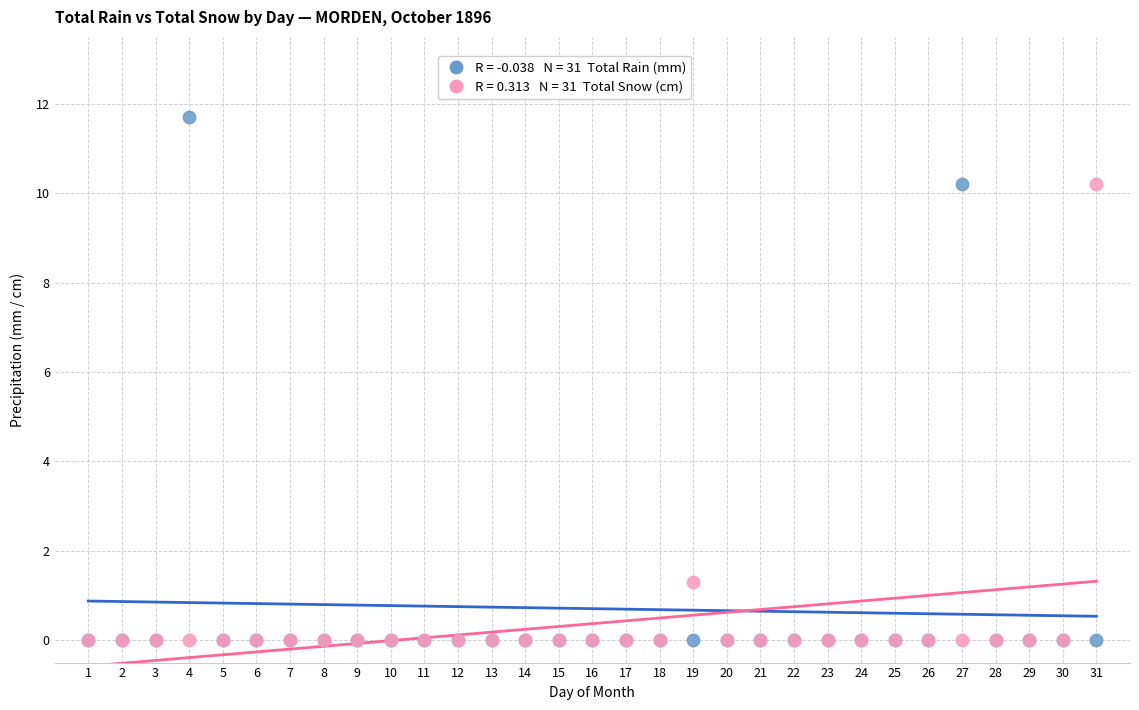

Across all series, what Y value is closest to 5?

1.3